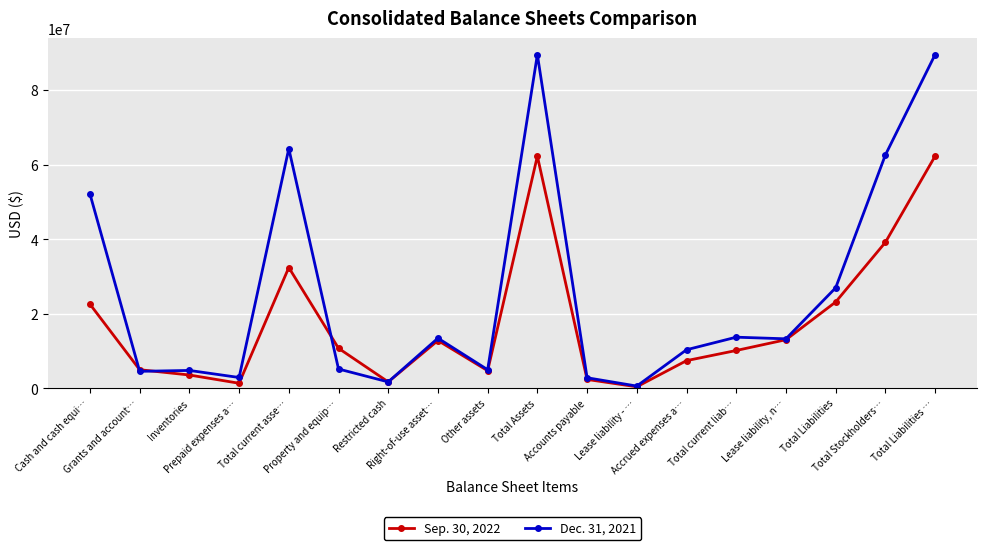

The Dec. 31, 2021 series shows 13690142 at Total current liab…. True or false?

True